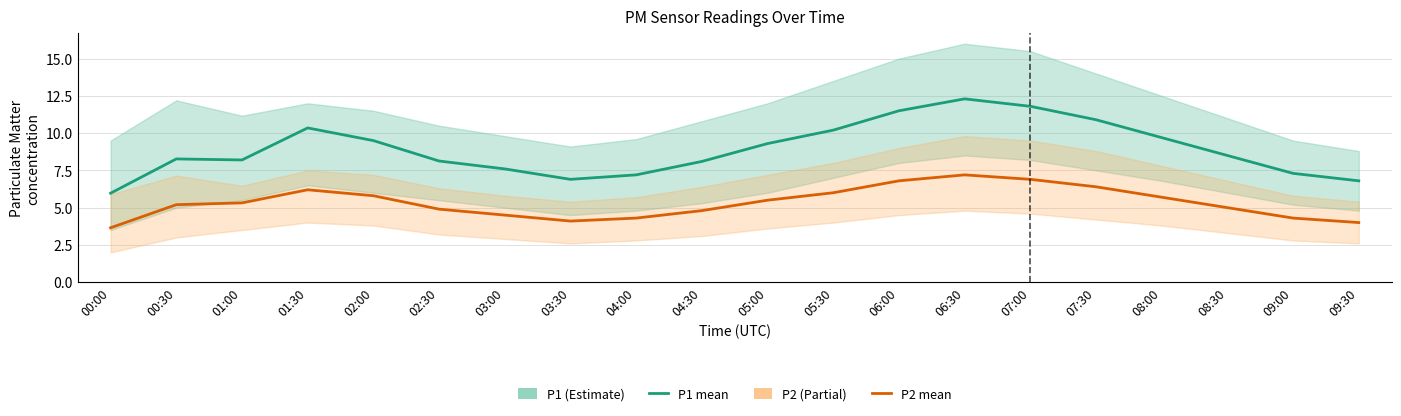

What is the label of the 9th point from the right?

05:30